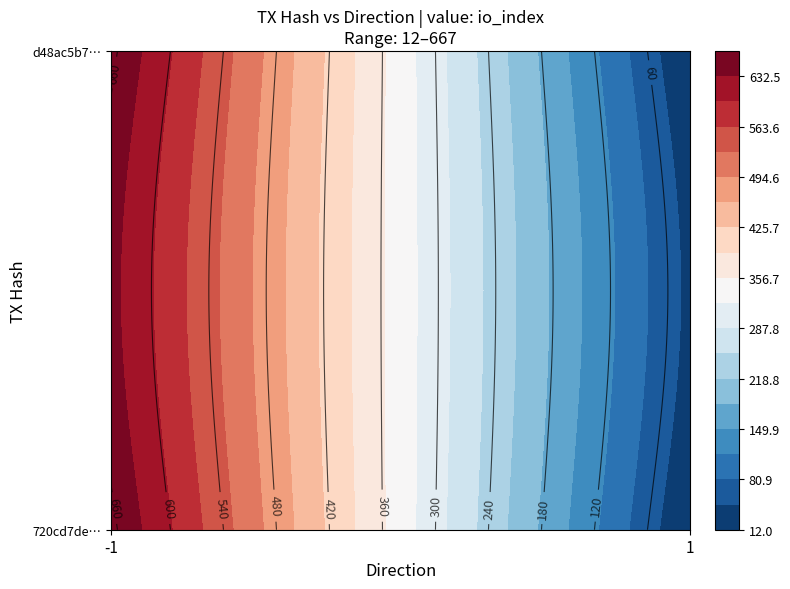

Reading right to left, list all the values displayed in this chart.

d48ac5b72457d60b664826baafa9f93e1add704: io_index=667	direction=-1
720cd7def79a4ee41fa4cc2883cad7454dbdb05: io_index=12	direction=1